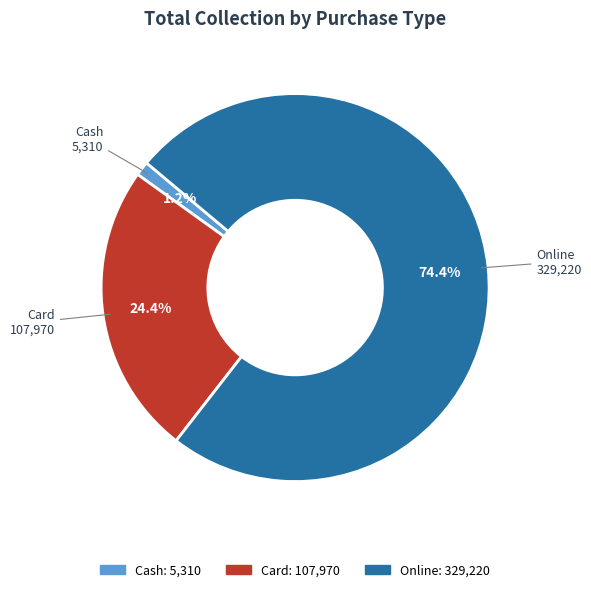

To the nearest percent, what is the combined percentage of Card and Online?

99%